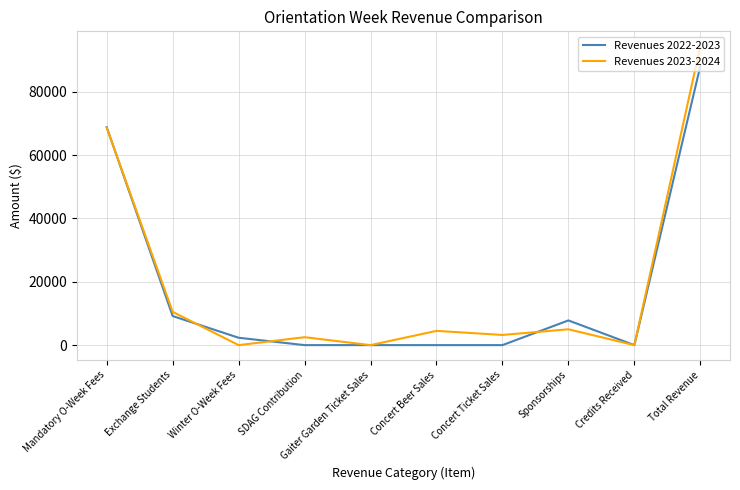

The Revenues 2023-2024 series shows 68664 at Mandatory O-Week Fees. True or false?

True